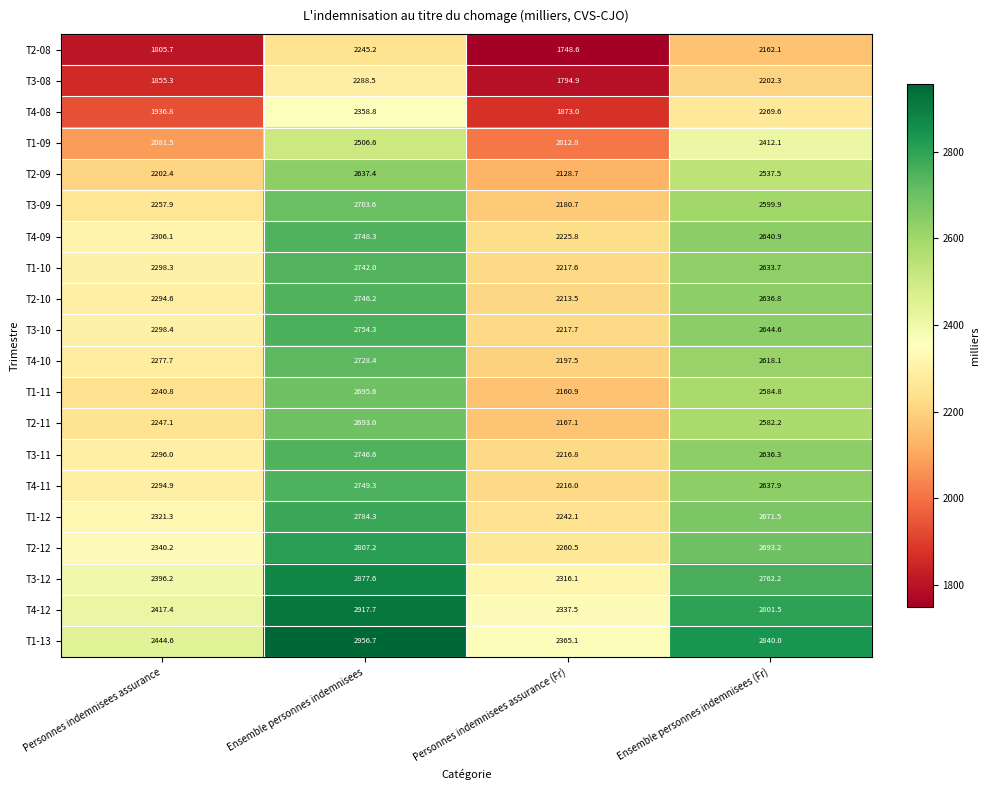

The T3-09 series shows 4148.2 at Ensemble personnes indemnisees (Fr). True or false?

False